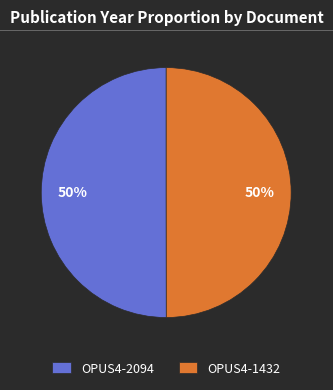

Count the number of slices in the pie.

2